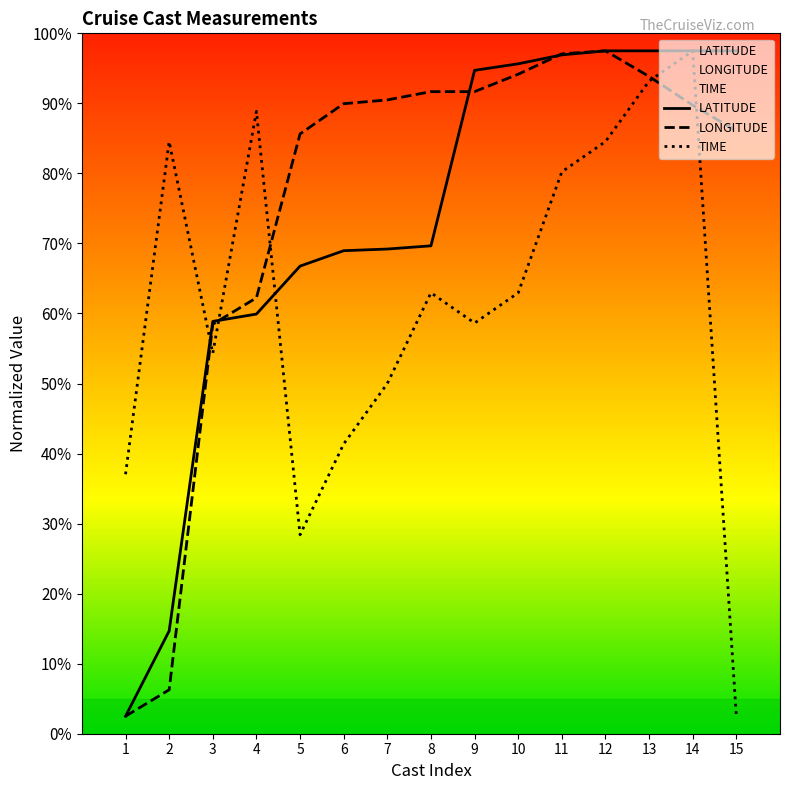

True or false: LATITUDE has a value of 101.9 at 13.

False